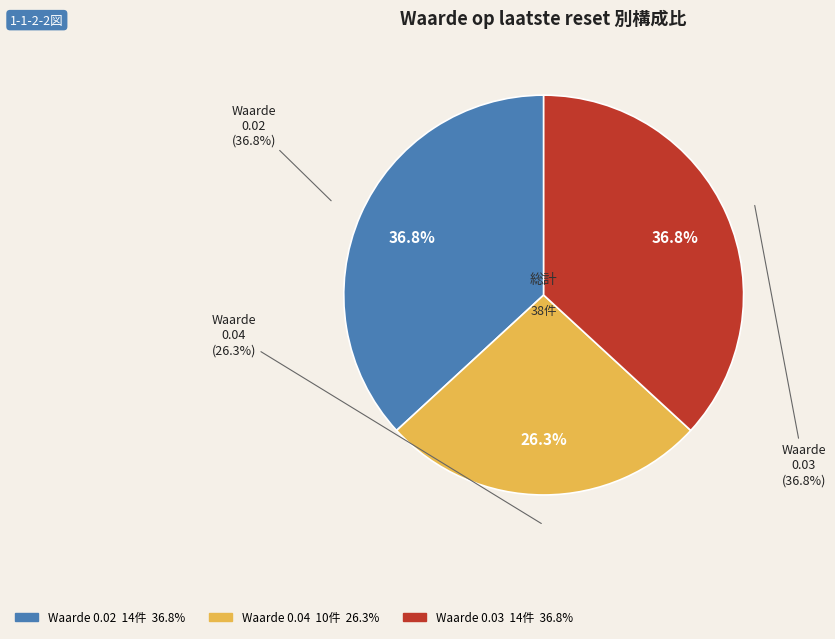

The 0.03 slice represents 27% of the pie. True or false?

False